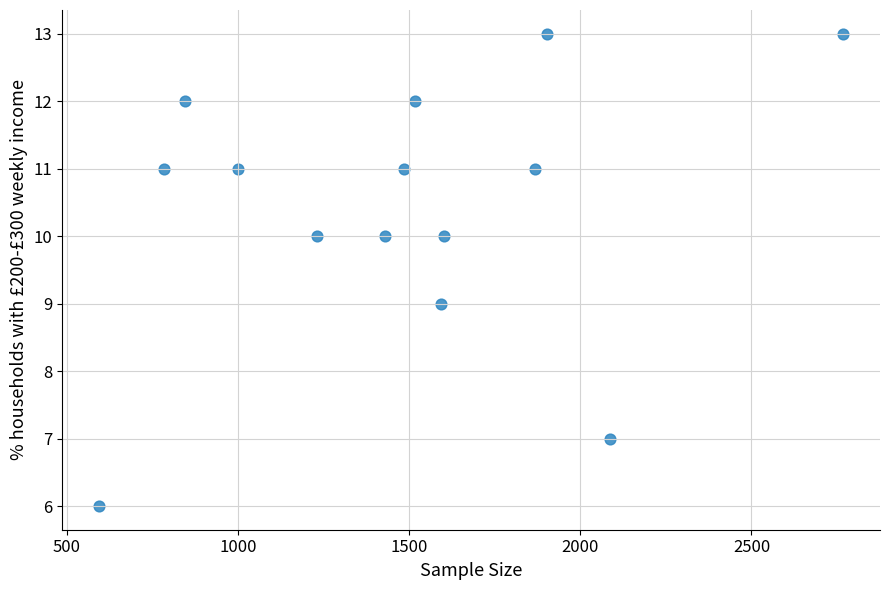

List the coordinates of all points as (Y, X) pairs, reading left to right.

(6, 594)  (11, 783)  (12, 845)  (11, 999)  (10, 1230)  (10, 1428)  (11, 1486)  (12, 1517)  (9, 1593)  (10, 1602)  (11, 1868)  (13, 1903)  (7, 2088)  (13, 2767)